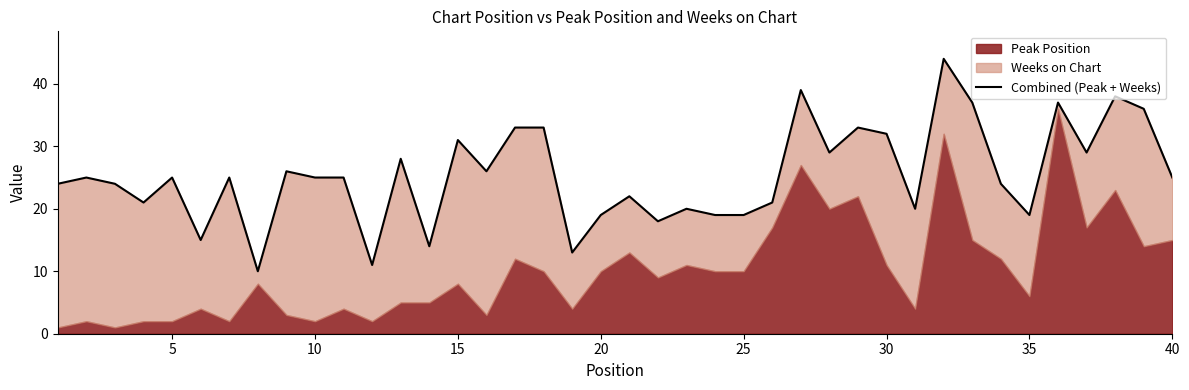

How many lines are shown in the chart?

1